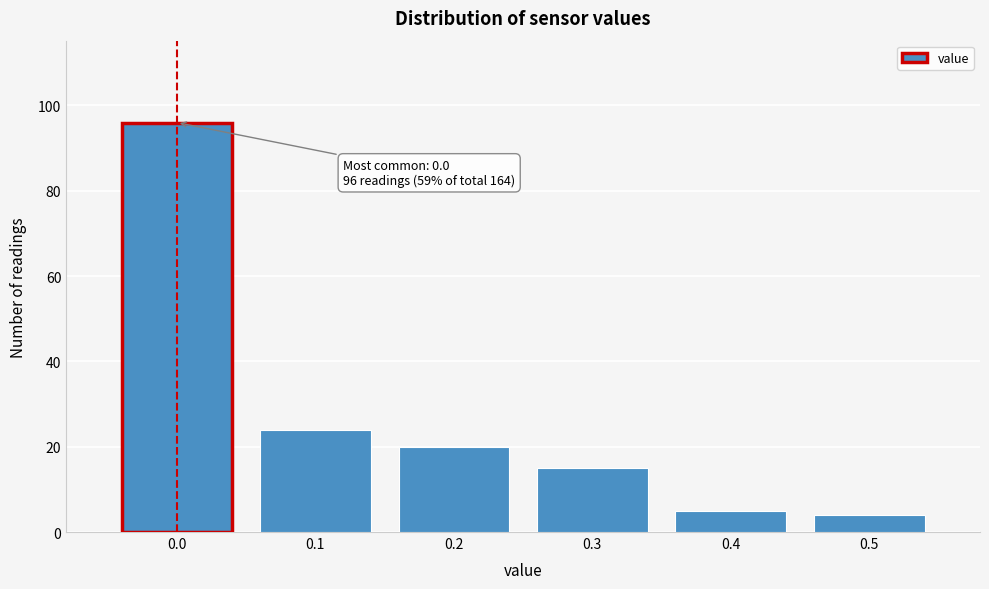

Reading left to right, extract all data points from this chart.

0.0=96	0.1=24	0.2=20	0.3=15	0.4=5	0.5=4